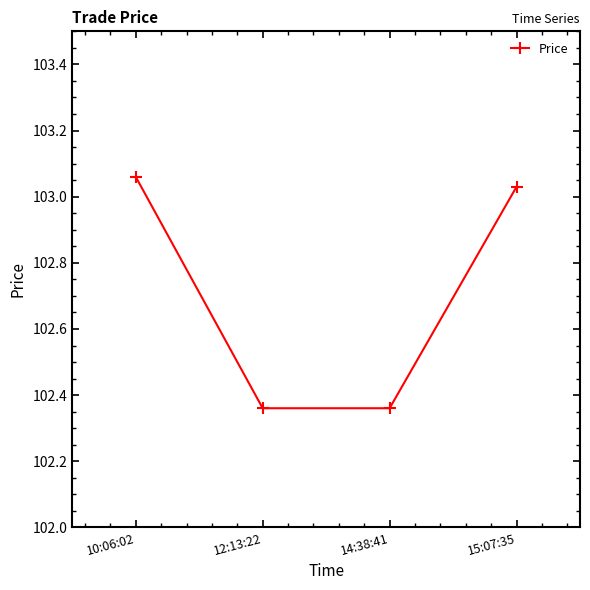

At which label does the data first exceed 103?

10:06:02